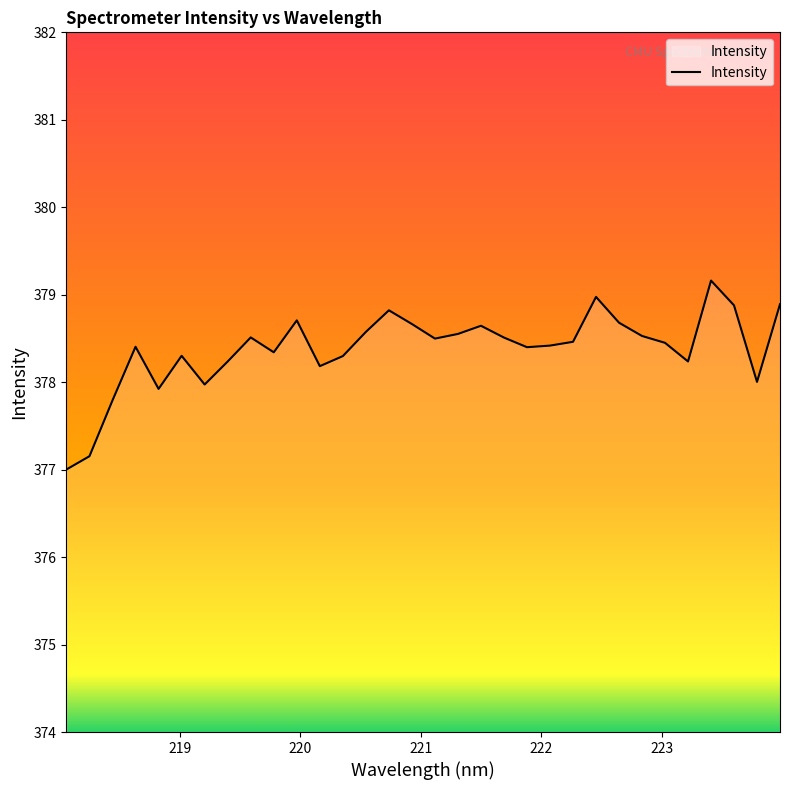

What is the difference between the maximum and minimum values?

2.2